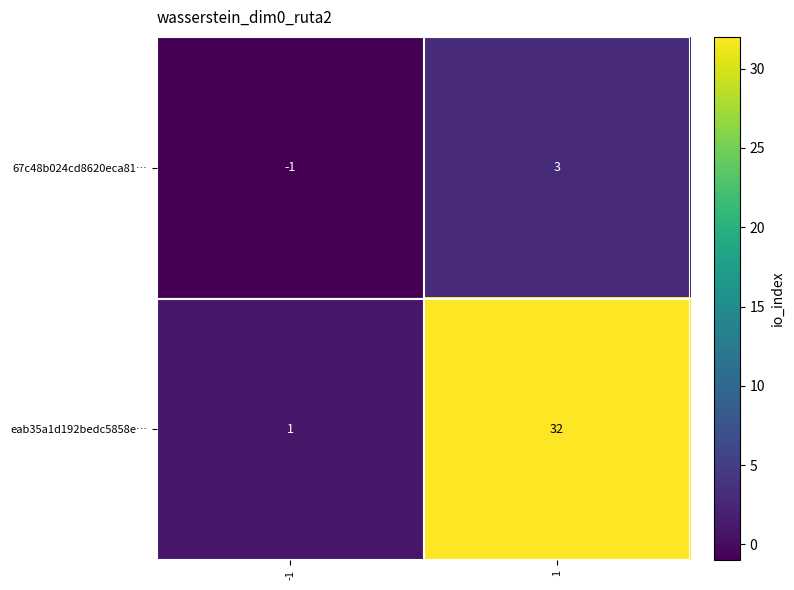

List the series in order of their overall mean, lowest first.

67c48b024cd8620eca81…, eab35a1d192bedc5858e…